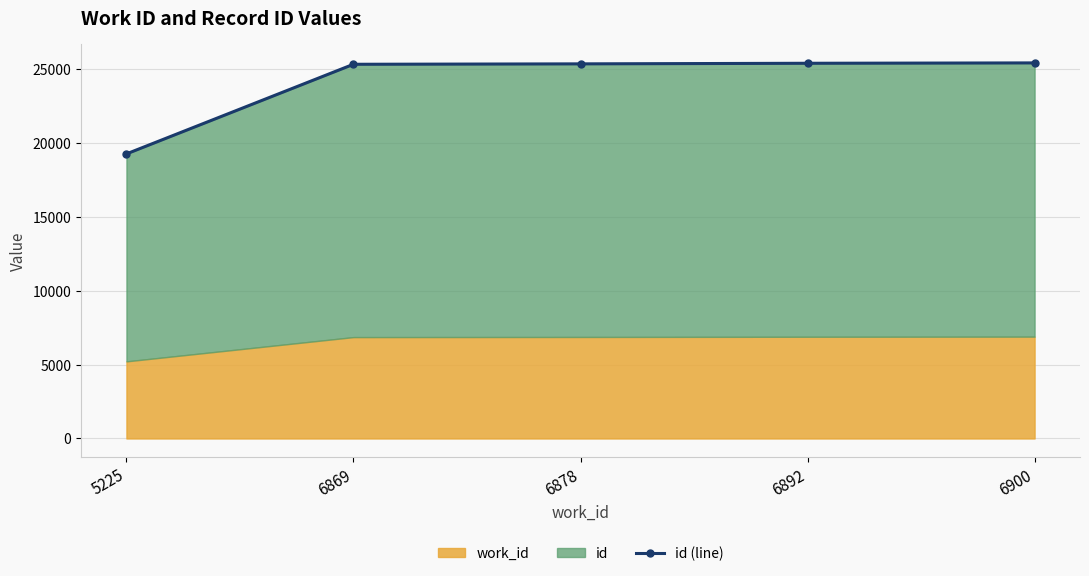

What is the value of the 5th point from the left?

25446